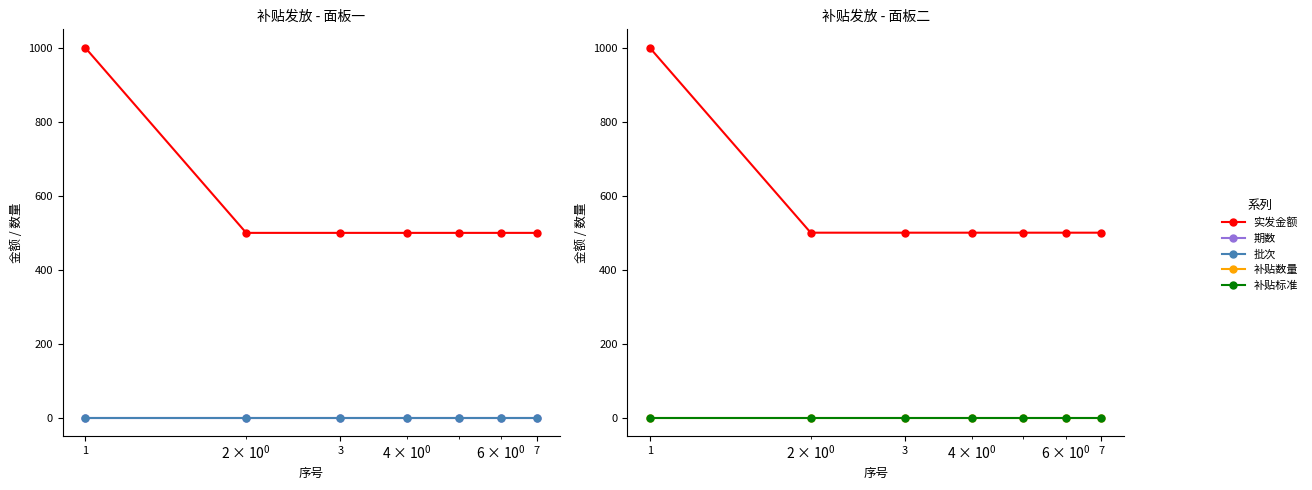

True or false: 补贴数量 has more than 2 interior local peaks.

False